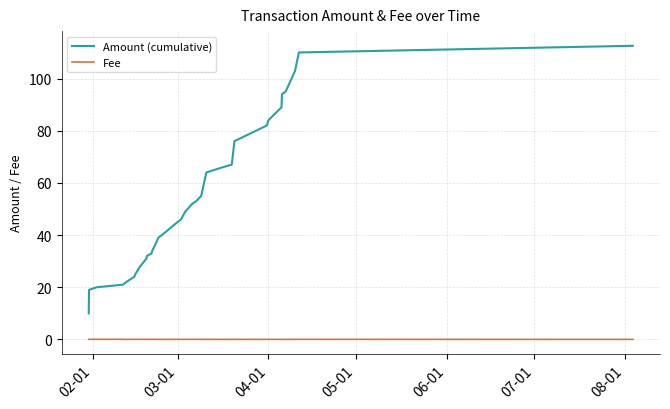

Which series has the largest range (max minus min)?

Amount (cumulative)